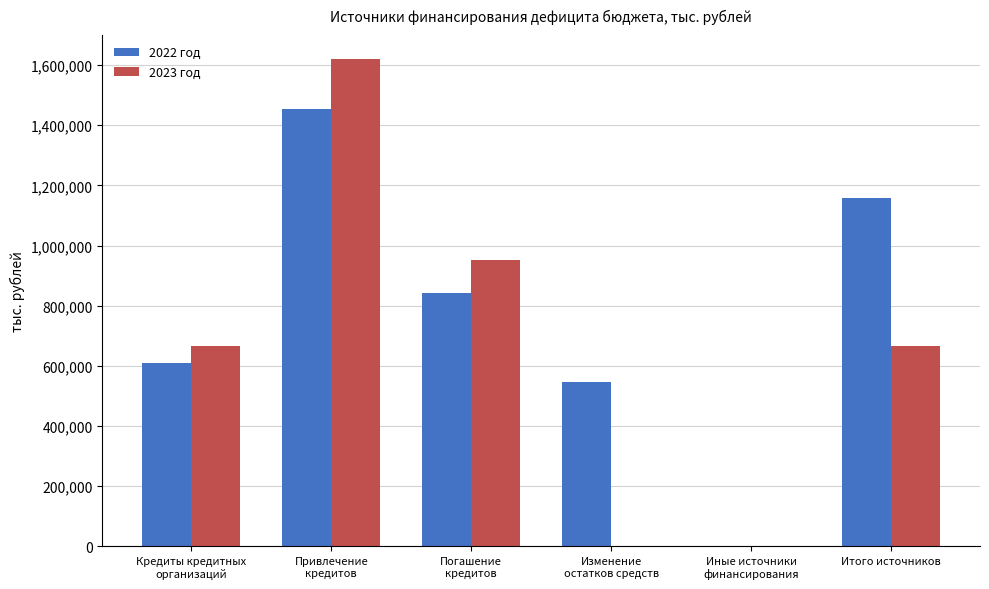

Reading right to left, list all the values displayed in this chart.

2022 год: Итого источников=1159165.8	Иные источники
финансирования=977.6	Изменение
остатков средств=547284.1	Погашение
кредитов=841872.0	Привлечение
кредитов=1452776.1	Кредиты кредитных
организаций=610904.1
2023 год: Итого источников=666145.8	Иные источники
финансирования=0.0	Изменение
остатков средств=0.0	Погашение
кредитов=952612.6	Привлечение
кредитов=1618758.5	Кредиты кредитных
организаций=666145.8